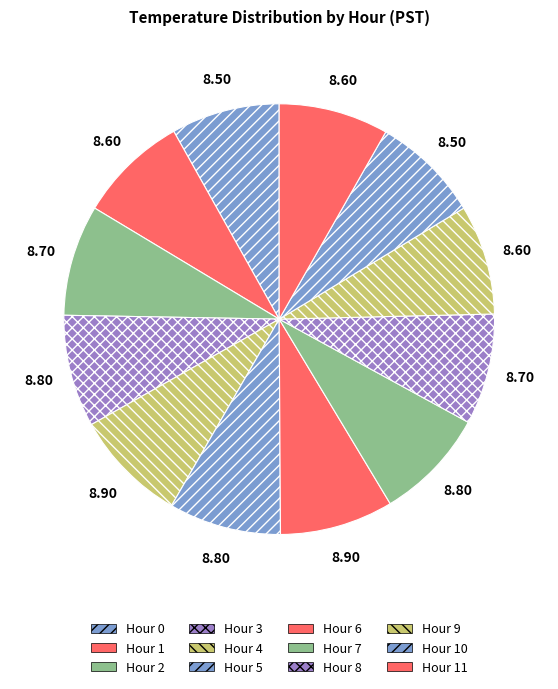

Is the sum of Hour 3 and Hour 10 greater than half?

No